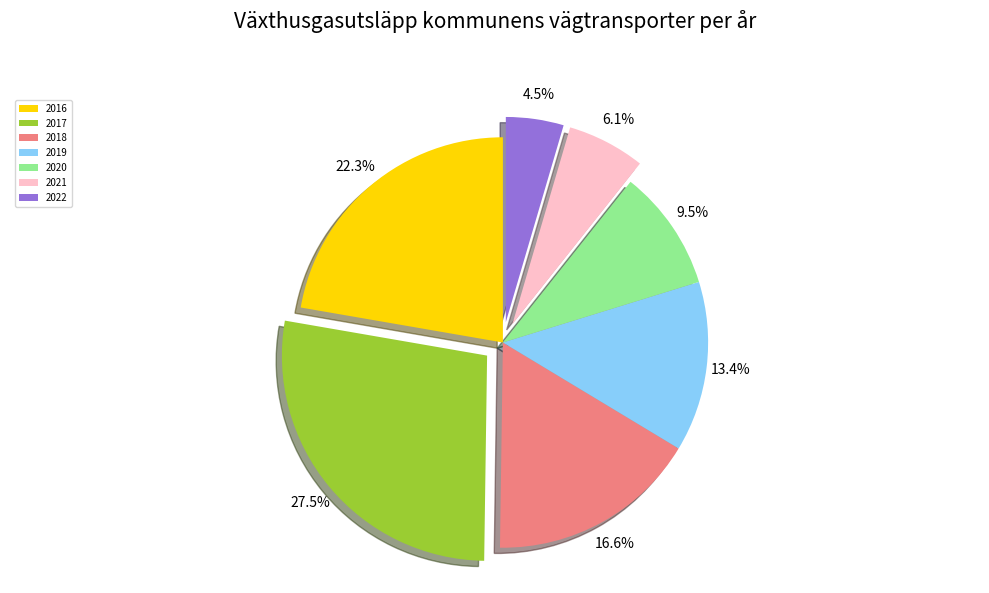

To the nearest percent, what is the average slice percentage?

14%